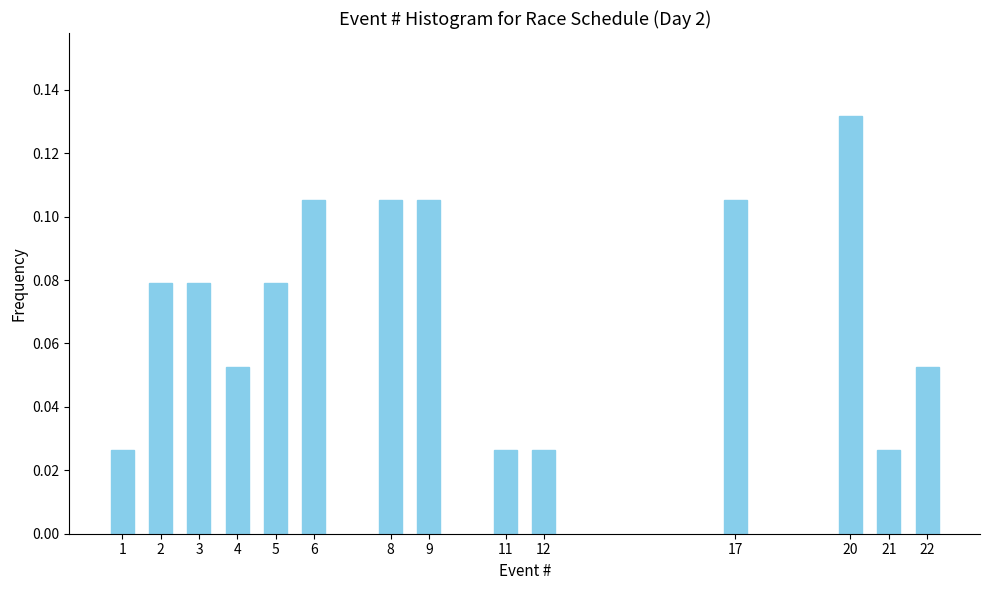

Which label corresponds to the largest value in the chart?

20